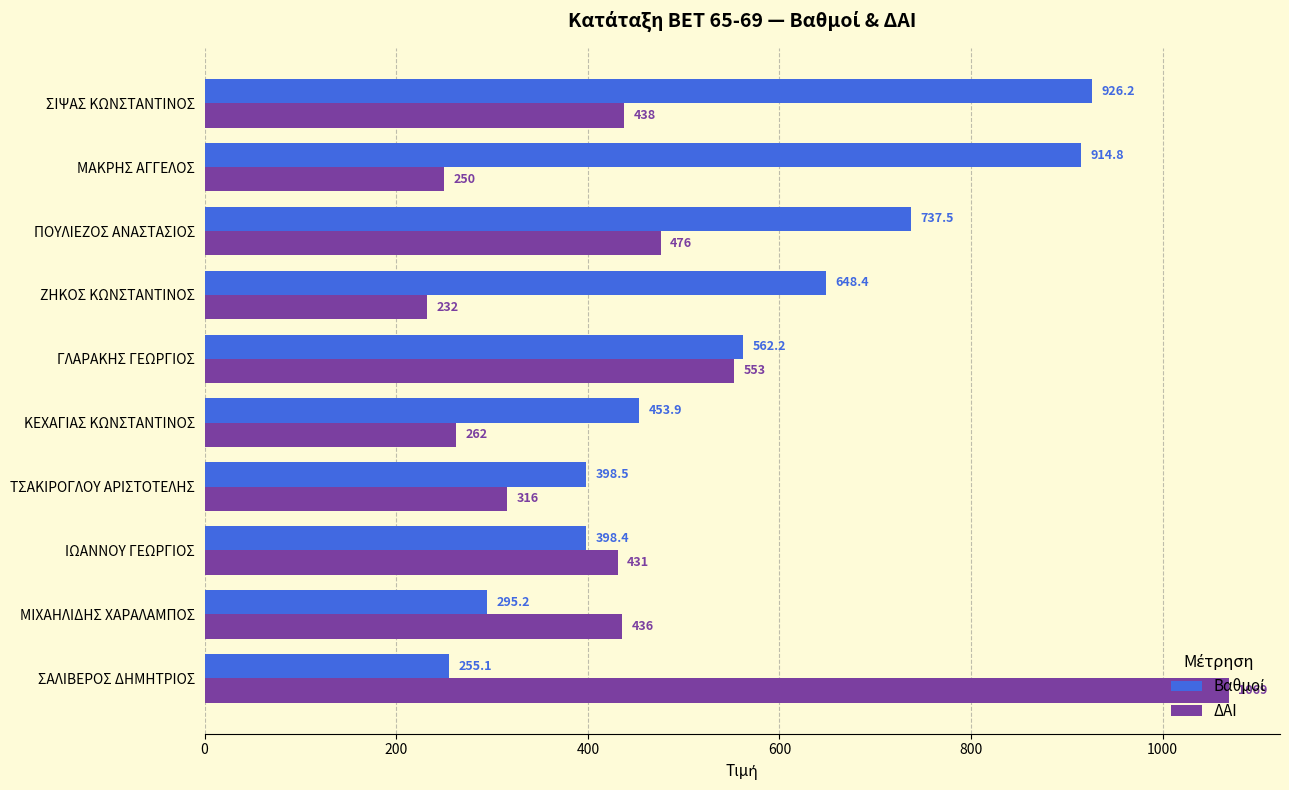

What is the difference between the ΔΑΙ values at ΓΛΑΡΑΚΗΣ ΓΕΩΡΓΙΟΣ and ΜΑΚΡΗΣ ΑΓΓΕΛΟΣ?

303.0